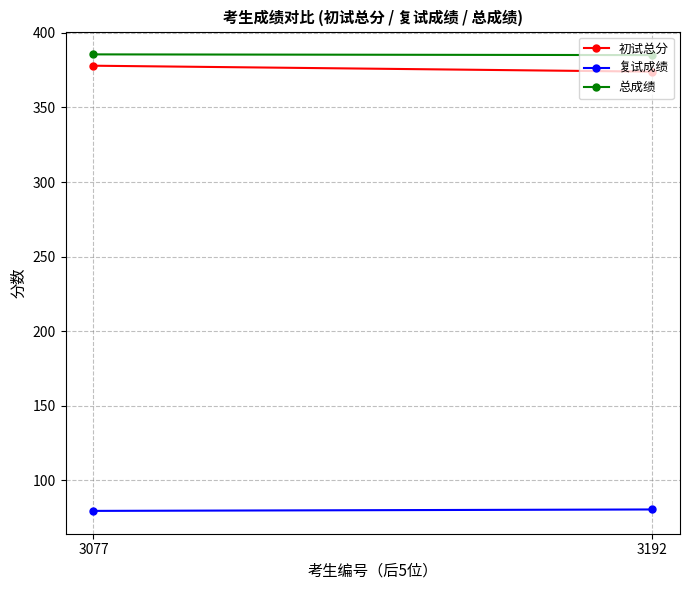

How many categories are shown in the chart?

2